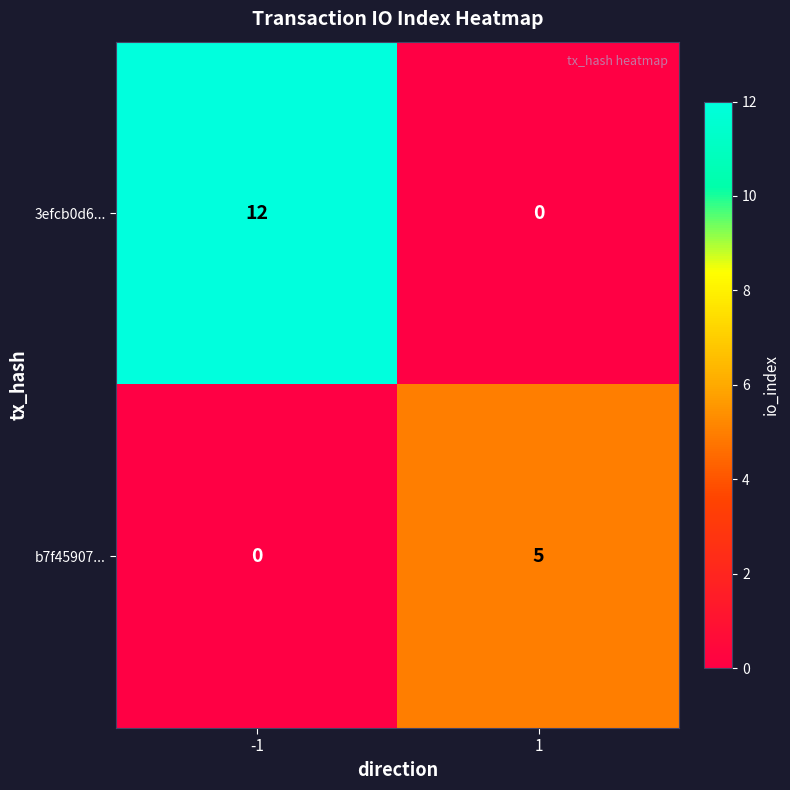

What is the sum of all 3efcb0d6... values?

12